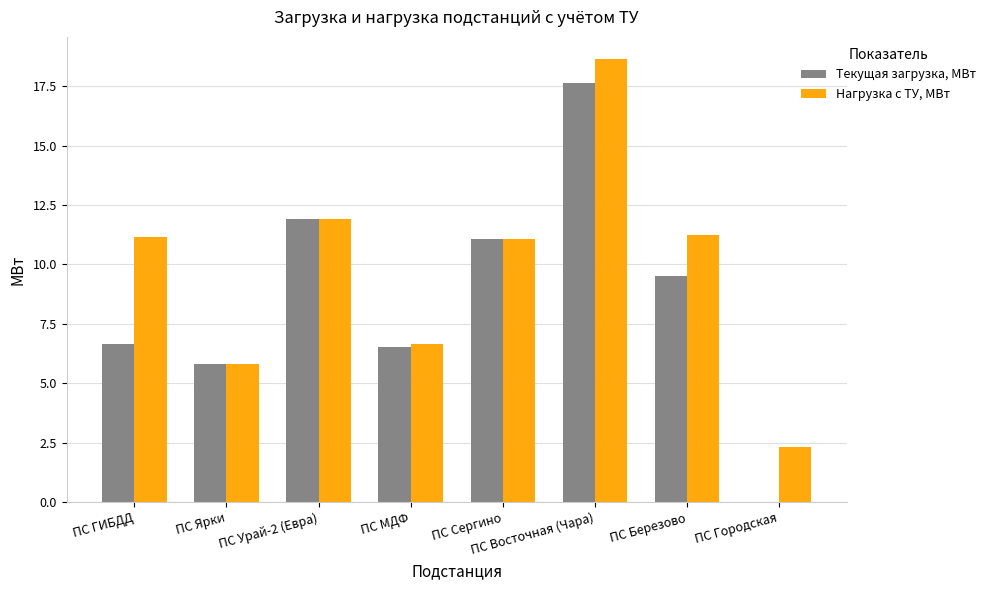

Is the value of Текущая загрузка, МВт at ПС Восточная (Чара) greater than the value of Нагрузка с ТУ, МВт at ПС Сергино?

Yes